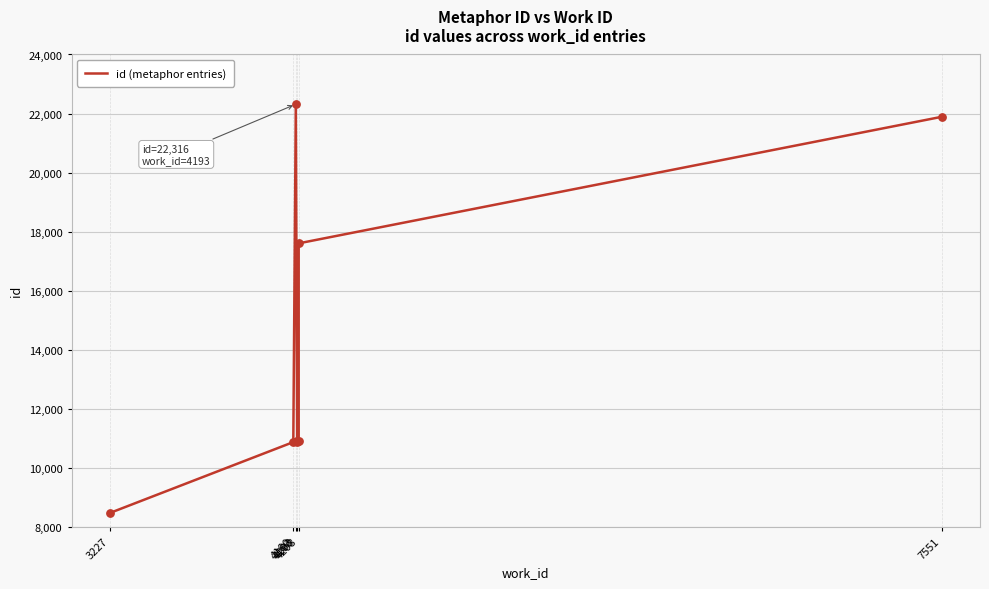

What is the change in value from 4208 to 7551?

+10976